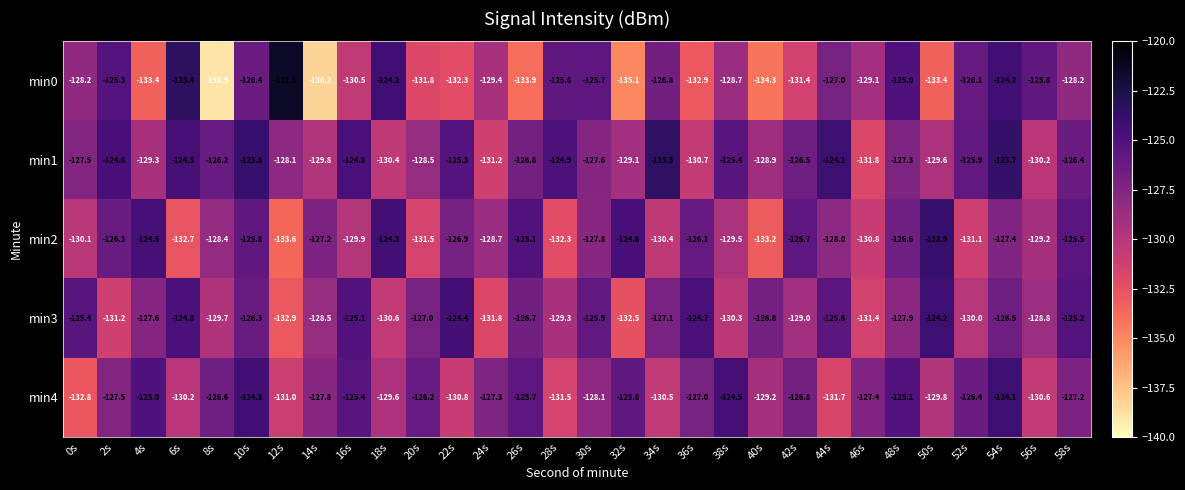

Read the min3 value at 40s.

-126.8